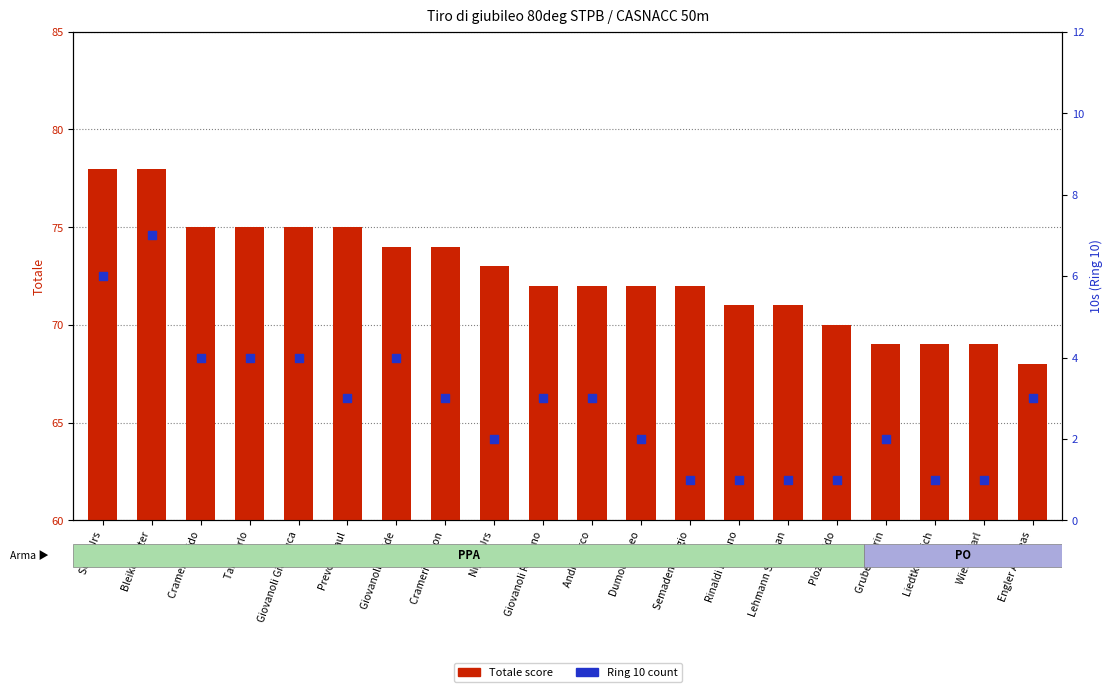

Which has a higher value, Wieser Karl or Crameri Guido?

Crameri Guido